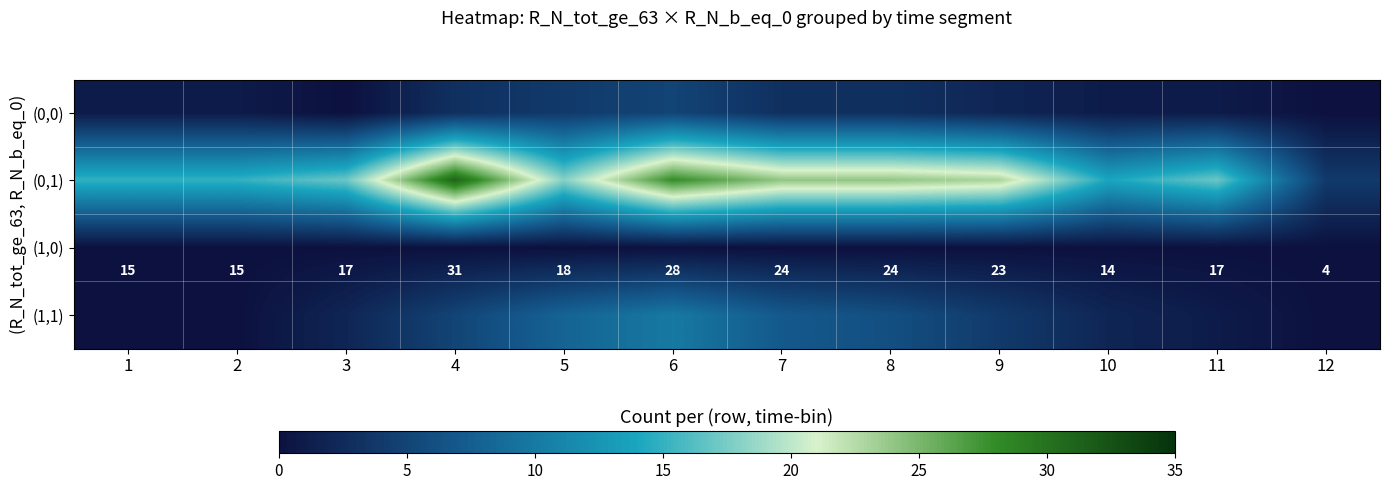

What is the difference between the second highest and second lowest values in the (1,0) series?

14